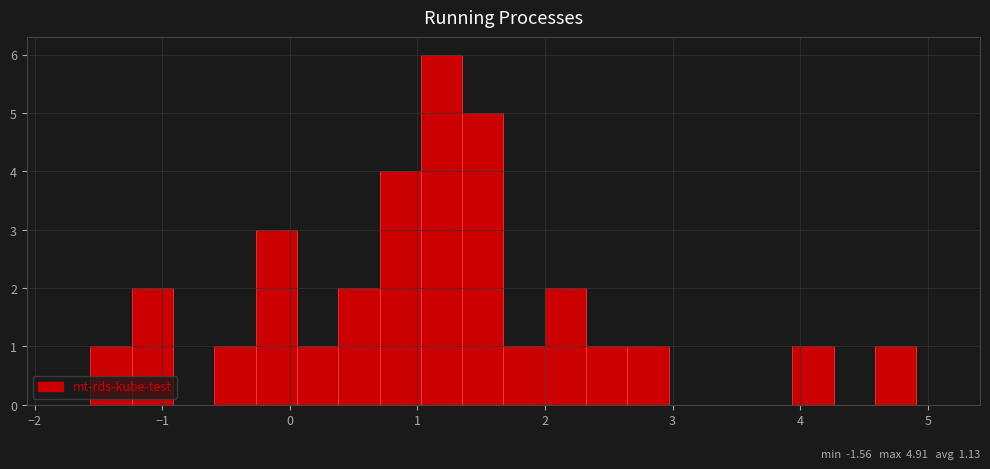

Around what value on the x-axis is the tallest bar? Give the approximate position of its centre, as read against the axis.

1.2